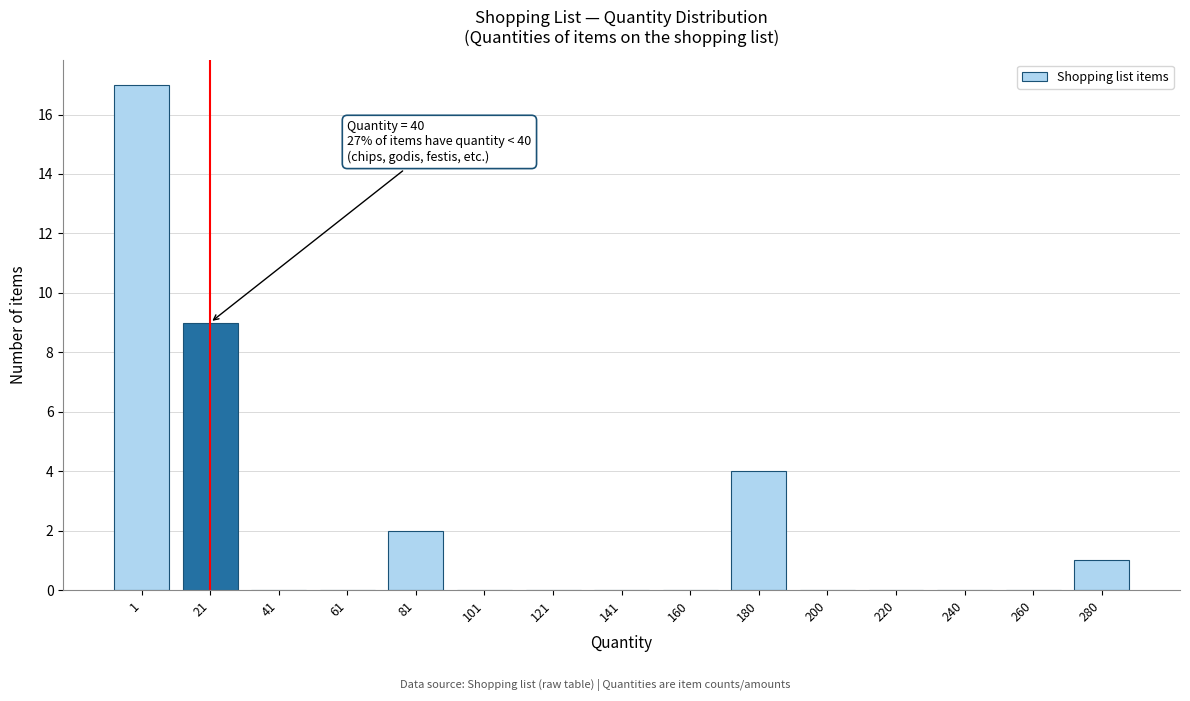

Reading right to left, list all the values displayed in this chart.

280=1	260=0	240=0	220=0	200=0	180=4	160=0	141=0	121=0	101=0	81=2	61=0	41=0	21=9	1=17